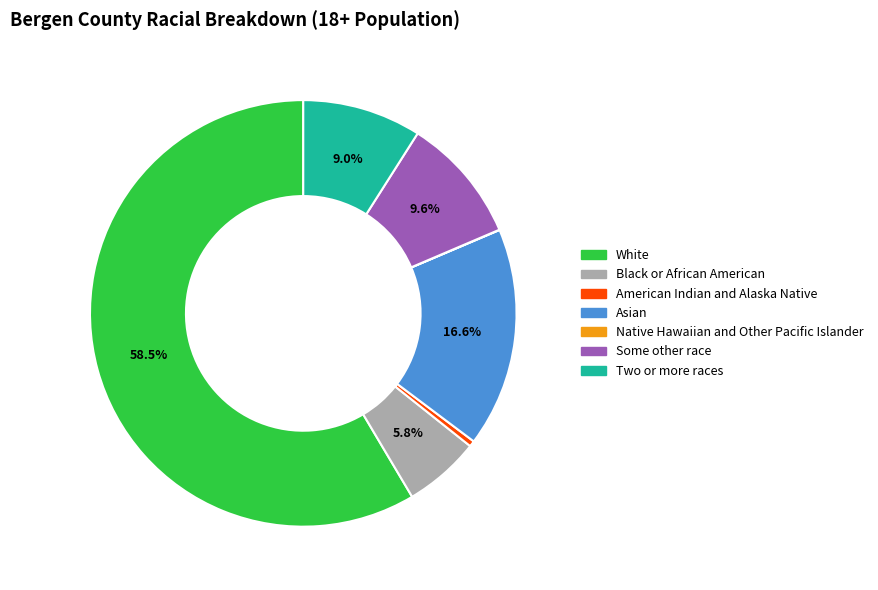

Which category has the biggest portion of the pie?

White